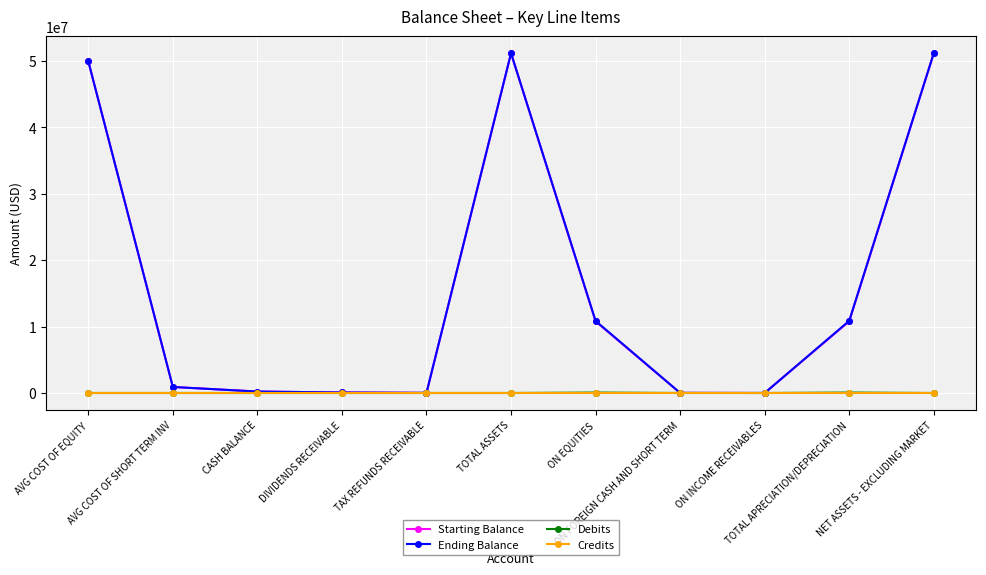

The value of Starting Balance at ON INCOME RECEIVABLES is 319.7. True or false?

True